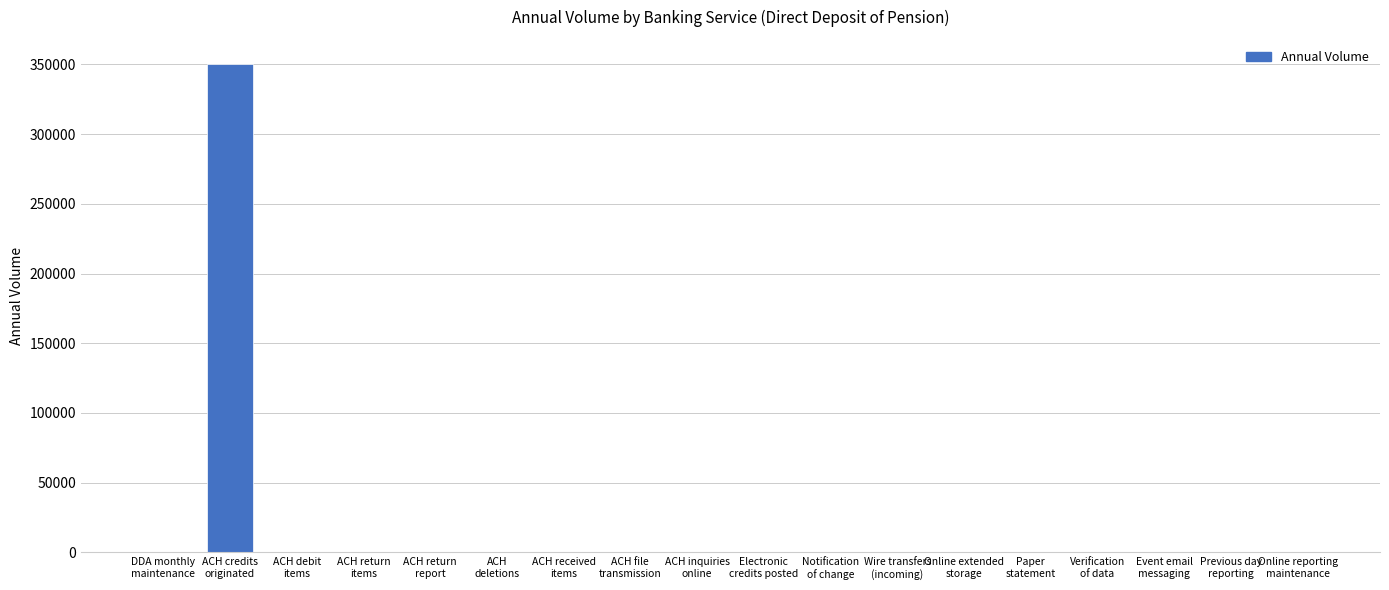

What is the sum of all values?

351724